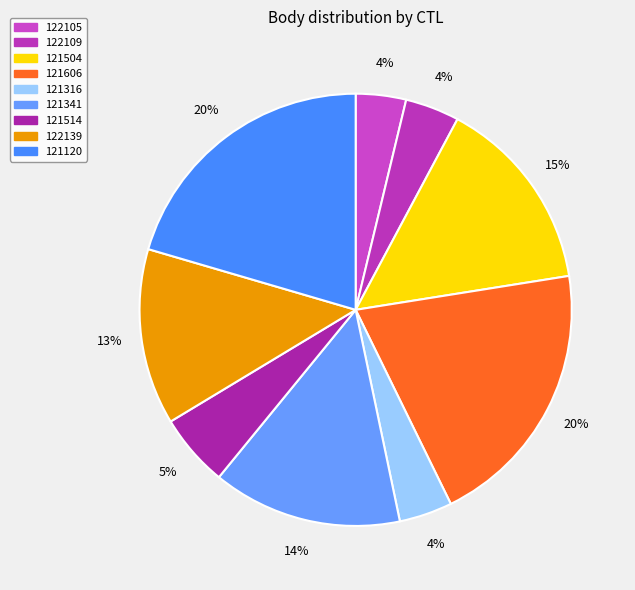

What percentage is the 121316 slice, to the nearest percent?

4%